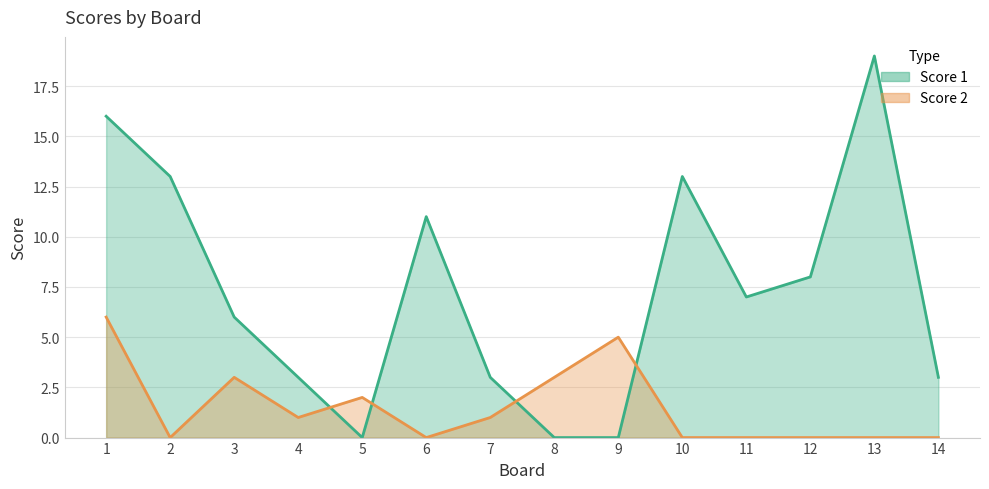

Reading left to right, extract all data points from this chart.

Score 1: 1=16	2=13	3=6	4=3	5=0	6=11	7=3	8=0	9=0	10=13	11=7	12=8	13=19	14=3
Score 2: 1=6	2=0	3=3	4=1	5=2	6=0	7=1	8=3	9=5	10=0	11=0	12=0	13=0	14=0